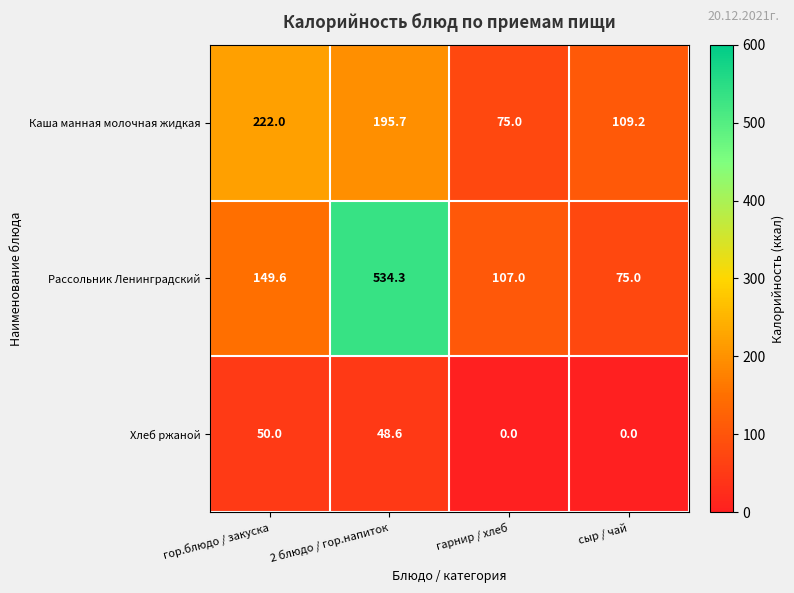

How many distinct data groups are displayed?

3